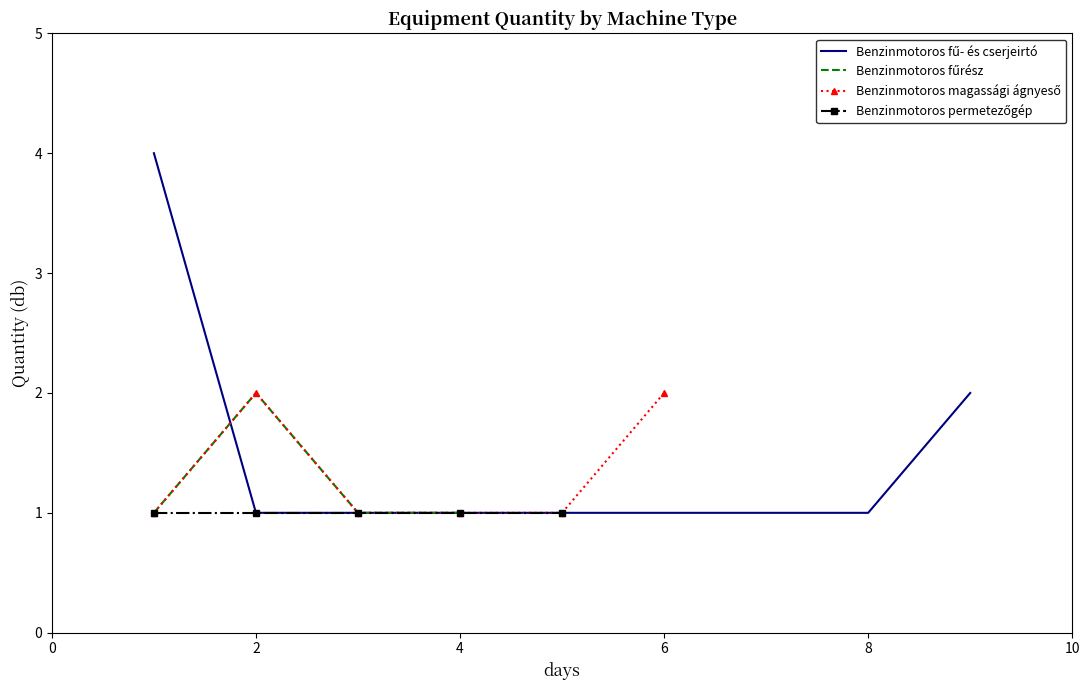

How many values in Benzinmotoros magassági ágnyeső are above zero?

6